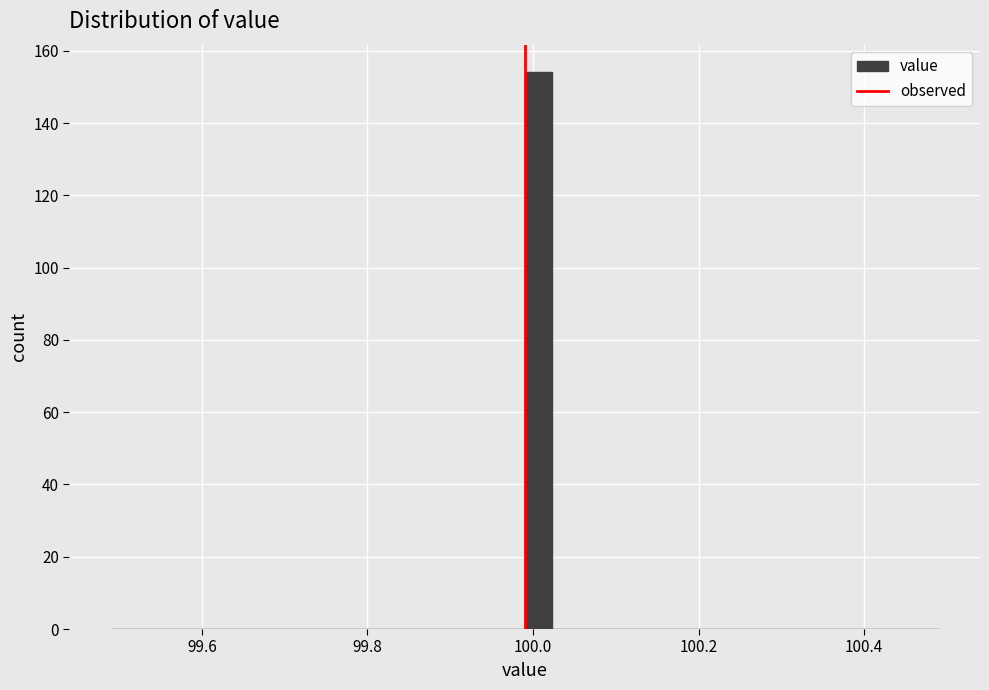

Read against the x-axis, roughly where is the centre of the tallest bar?

100.00